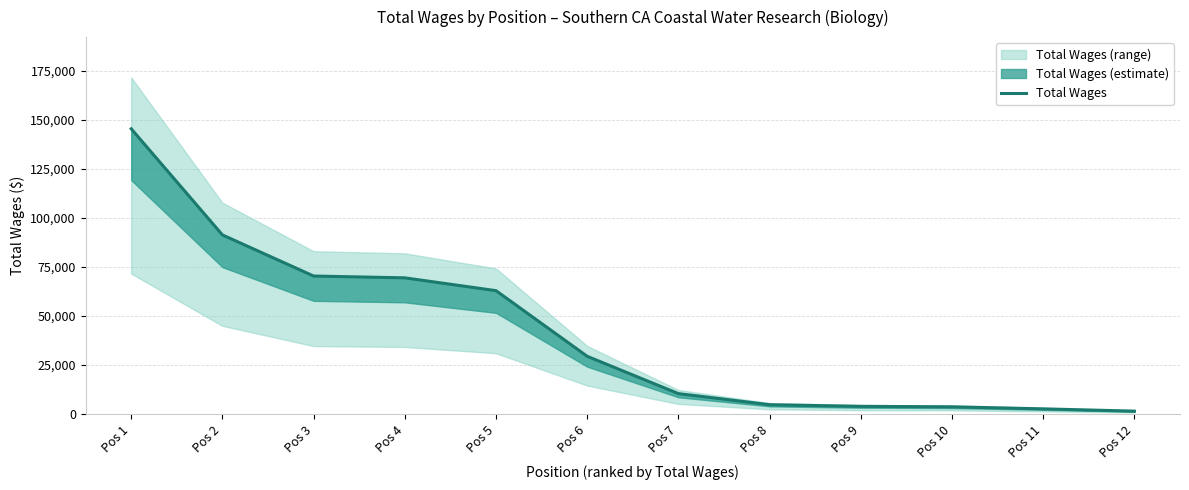

The chart shows a value of 4321 at Pos 11. True or false?

False